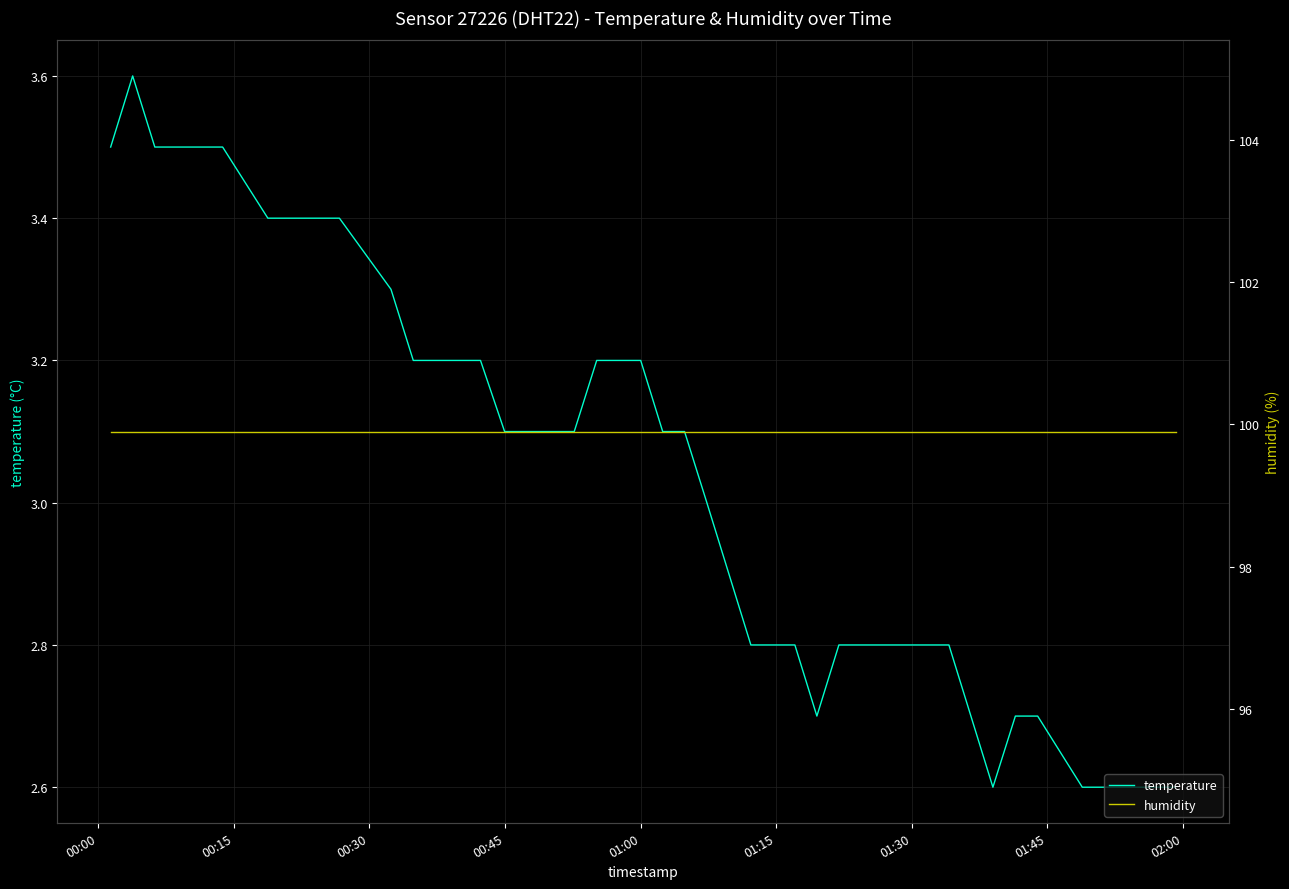

List the series in order of their overall mean, highest first.

humidity, temperature